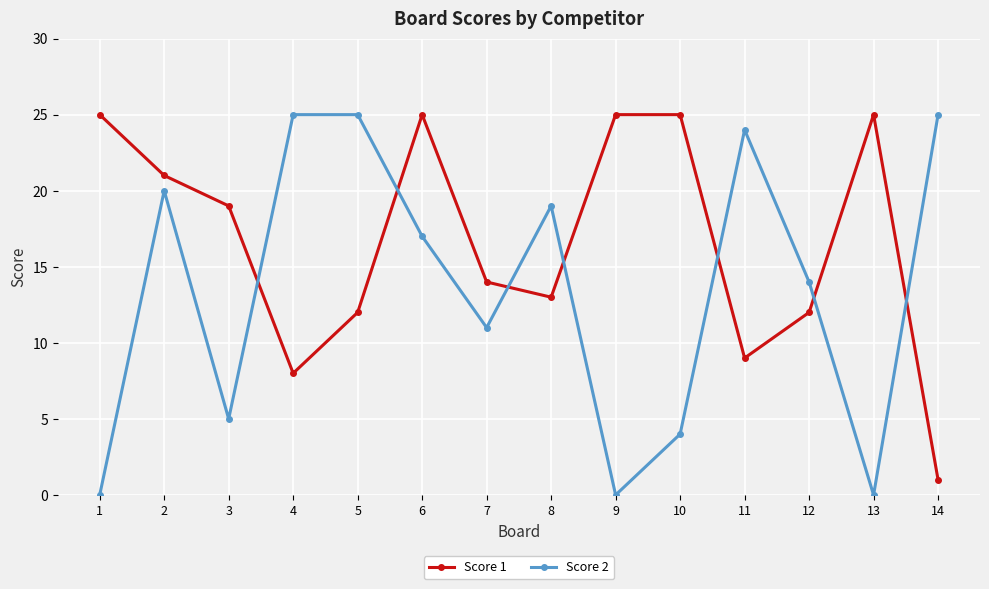

What are all the series names shown in the legend?

Score 1, Score 2